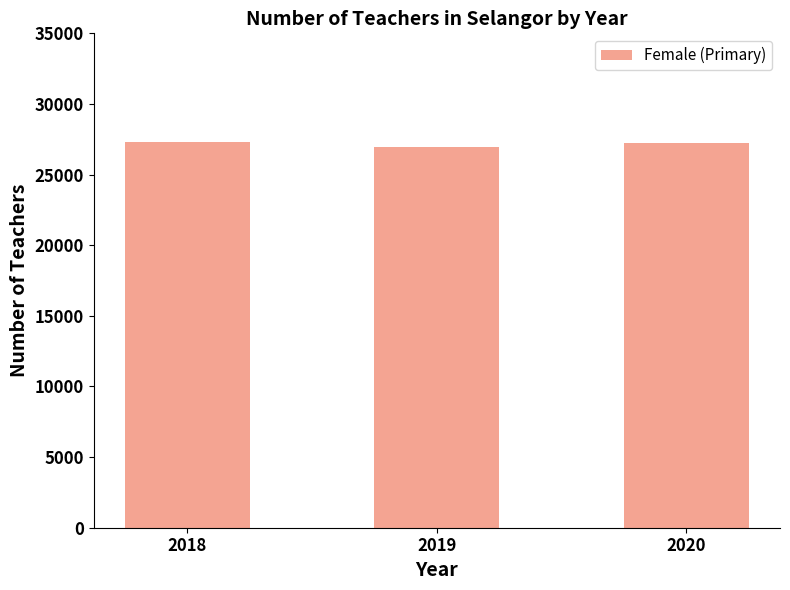

The value at 2019 is 26925. True or false?

True